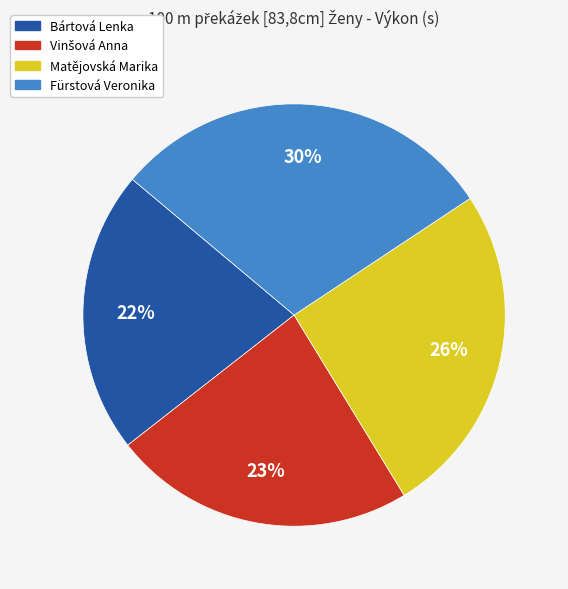

The Matějovská Marika slice represents 26% of the pie. True or false?

True